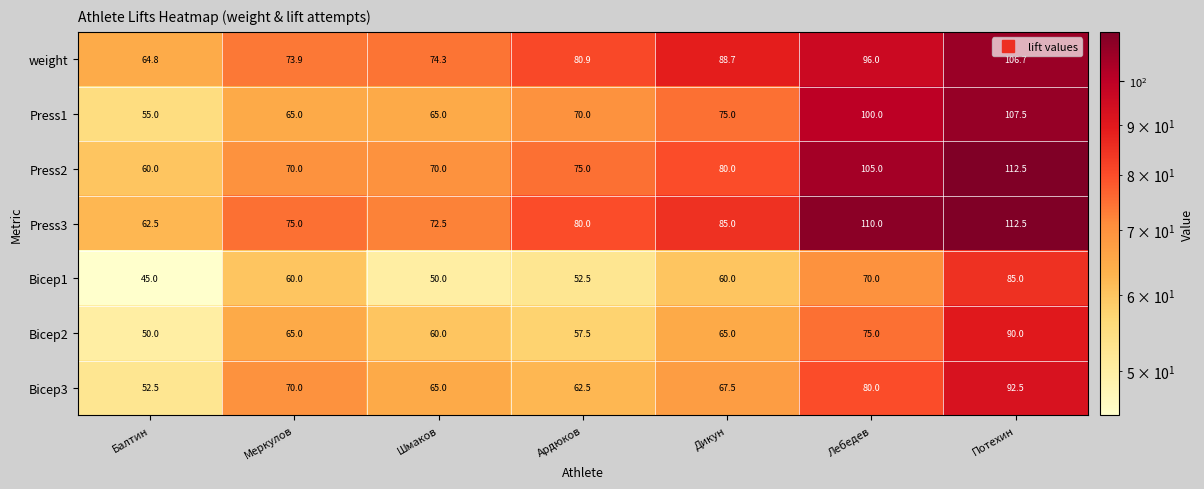

What is the average value of the Bicep2 series?

66.1